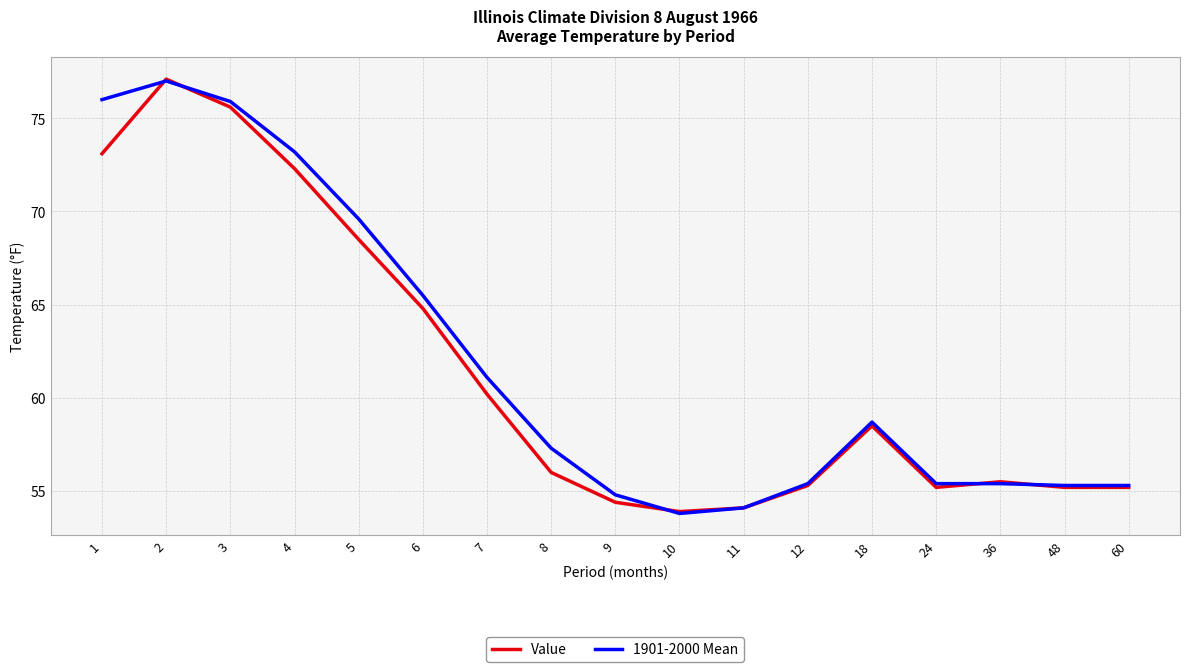

The value of Value at 4 is 72.3. True or false?

True